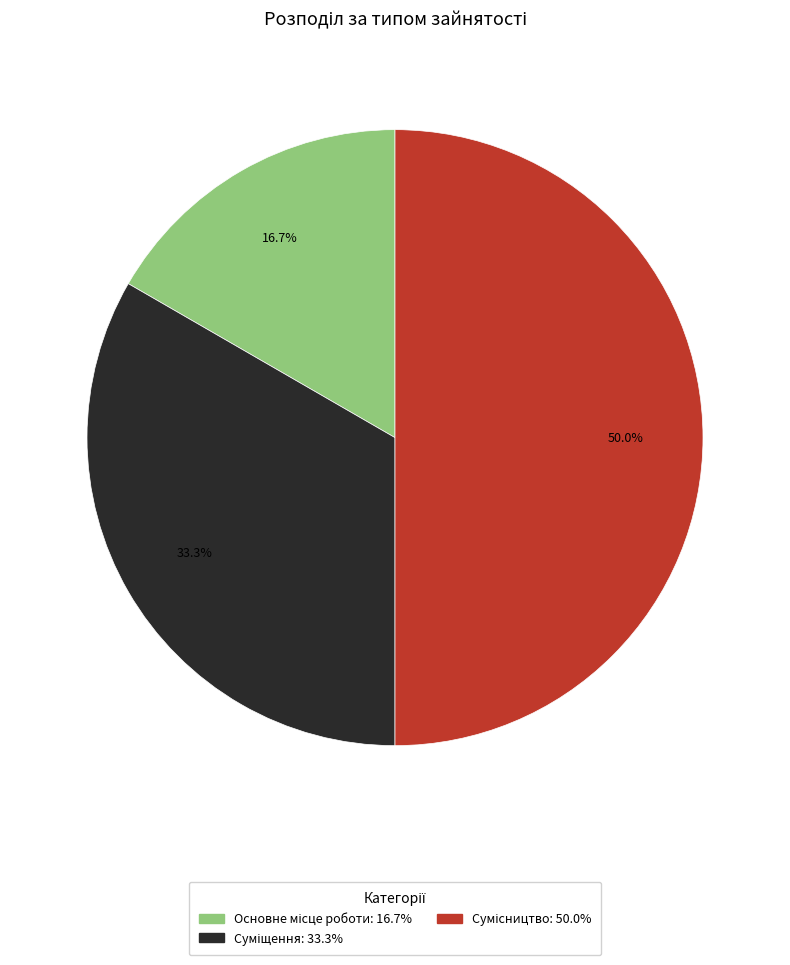

What is the largest slice in the pie chart?

Сумісництво